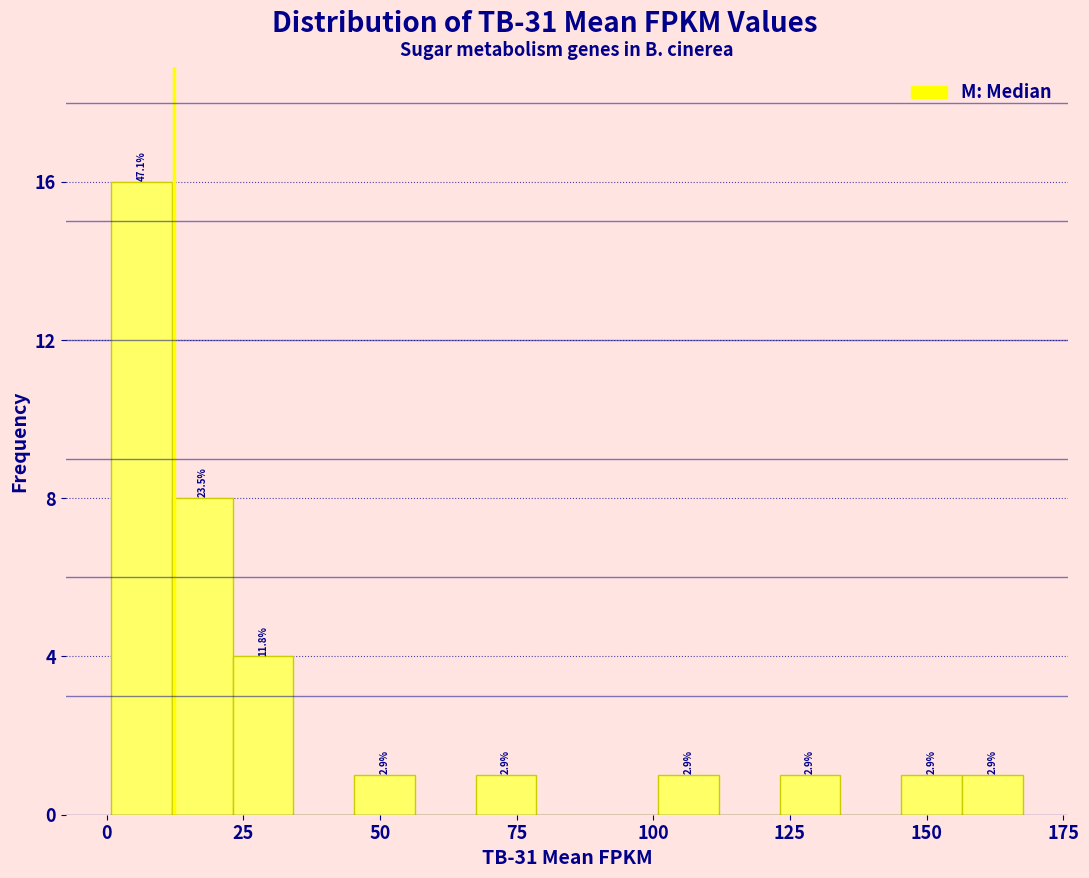

Around what value on the x-axis is the tallest bar? Give the approximate position of its centre, as read against the axis.

5